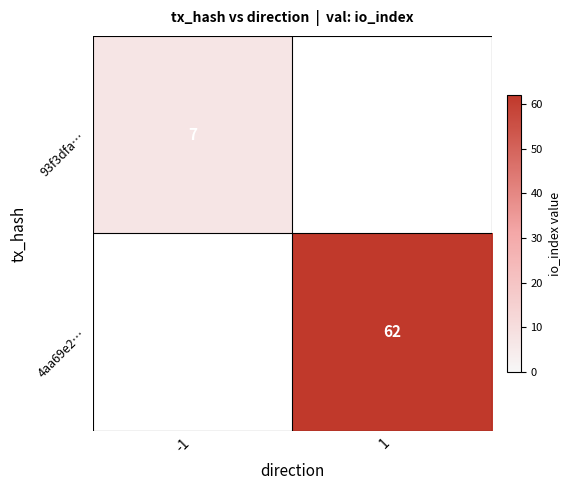

True or false: 4aa69e2… has a value of 92 at 1.

False